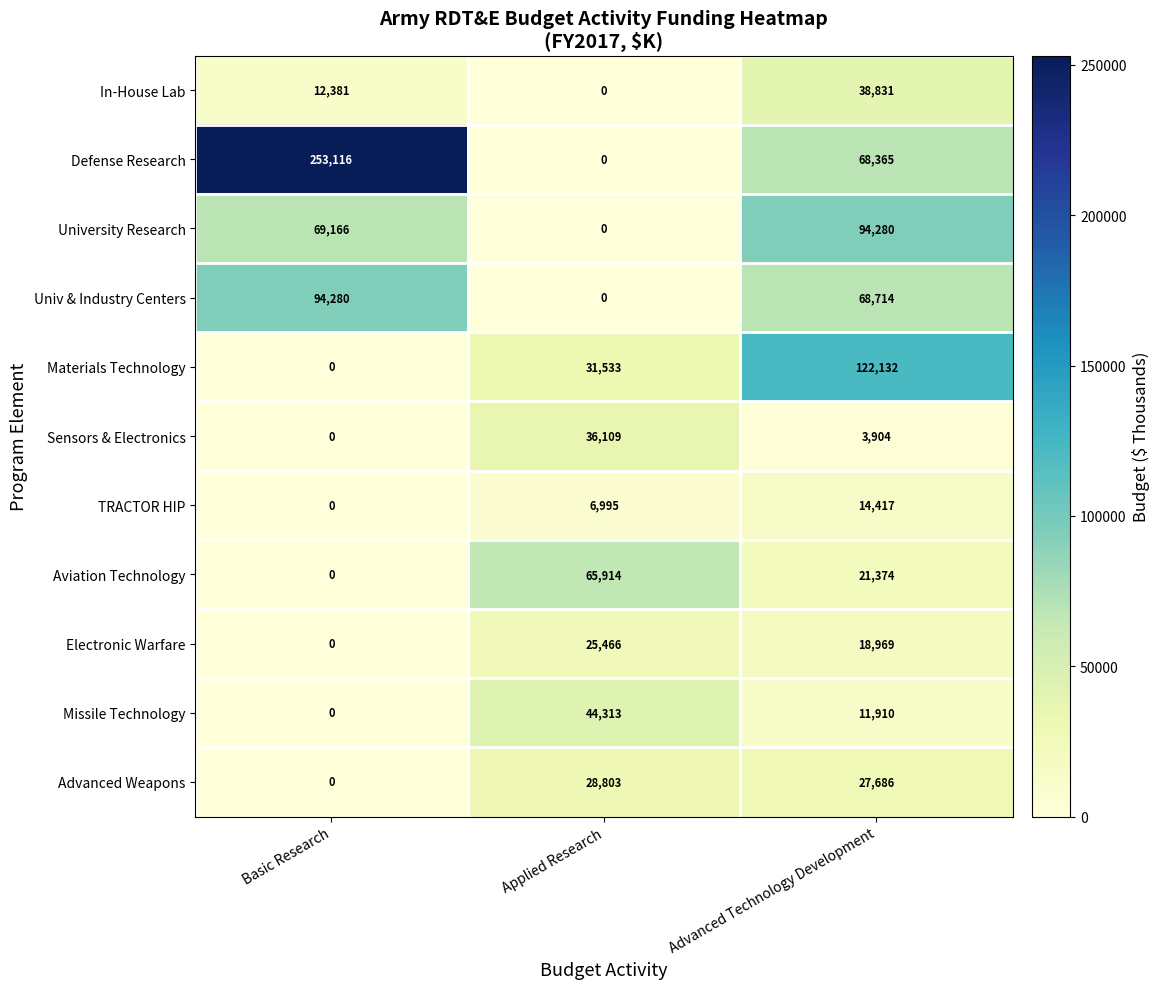

Which series changed the most between Applied Research and Advanced Technology Development?

University Research